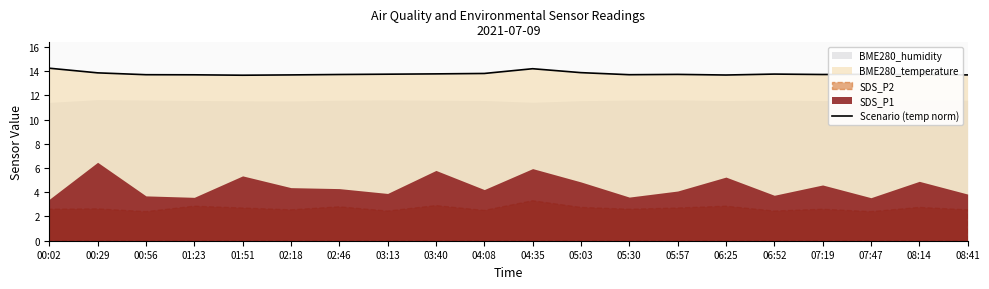

What is the sum of all values?

275.6